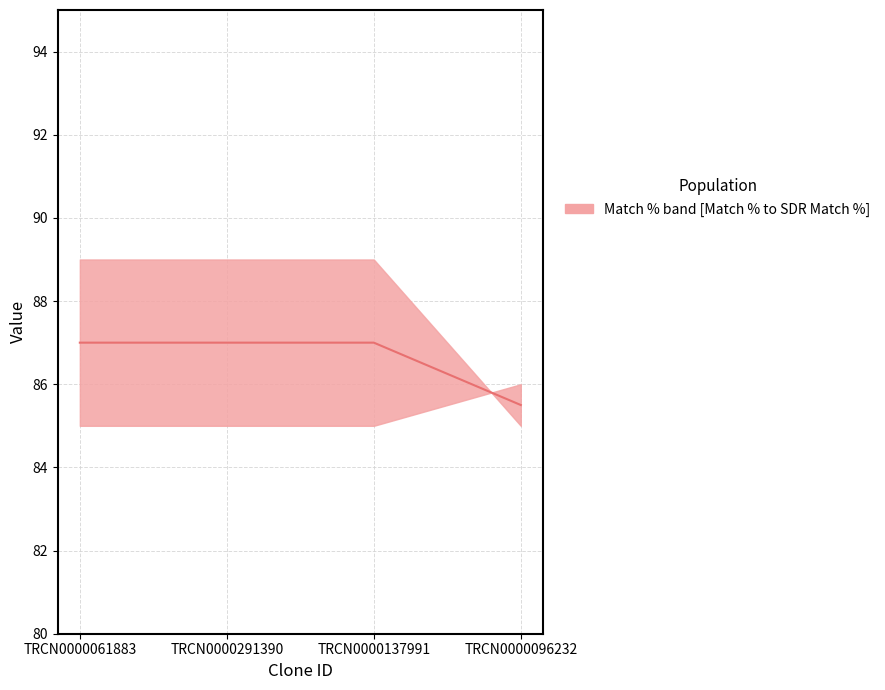

True or false: the data has more than 2 interior local peaks.

False